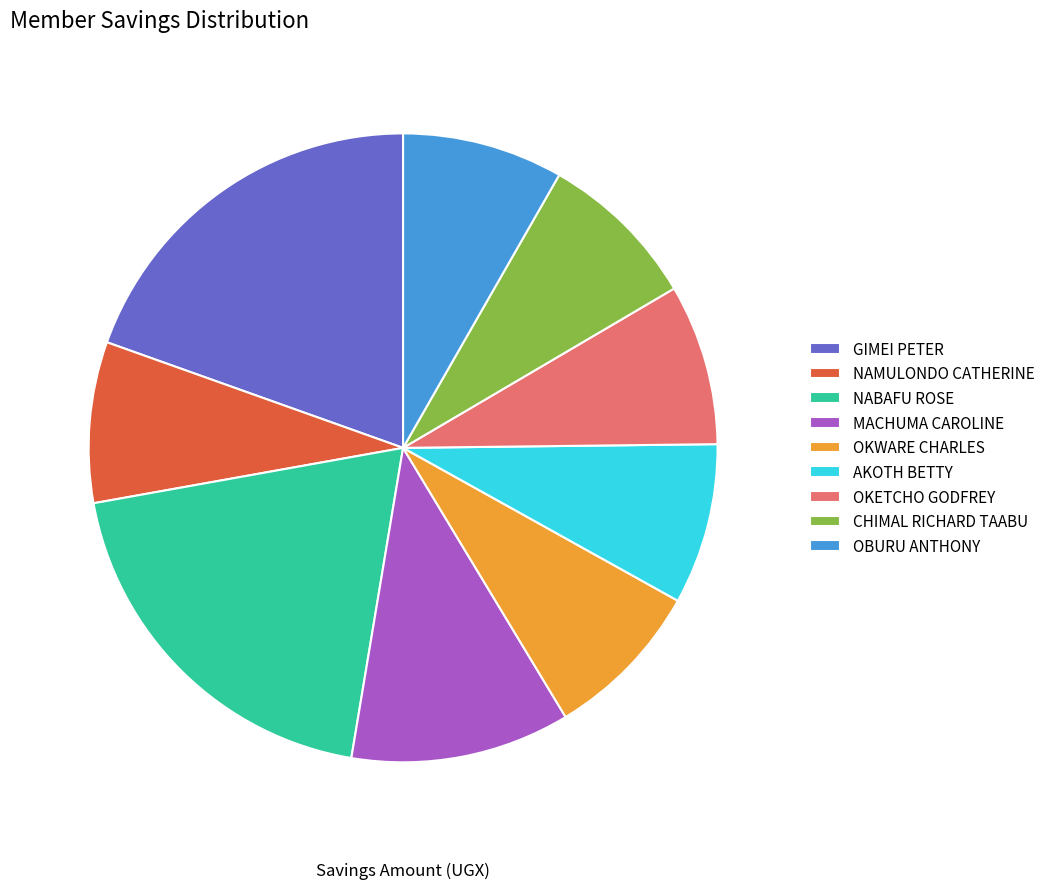

Between GIMEI PETER and OKETCHO GODFREY, which is larger?

GIMEI PETER